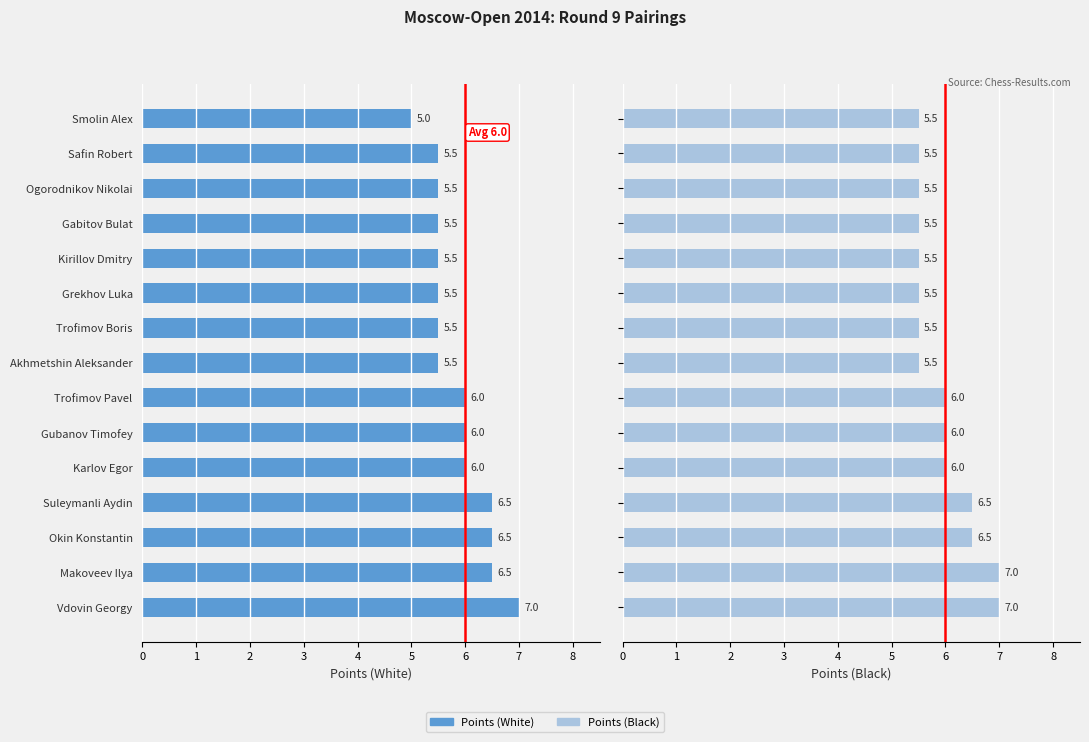

Reading left to right, extract all data points from this chart.

Points (White): 7.0	6.5	6.5	6.5	6.0	6.0	6.0	5.5	5.5	5.5	5.5	5.5	5.5	5.5	5.0
Points (Black): 7.0	7.0	6.5	6.5	6.0	6.0	6.0	5.5	5.5	5.5	5.5	5.5	5.5	5.5	5.5